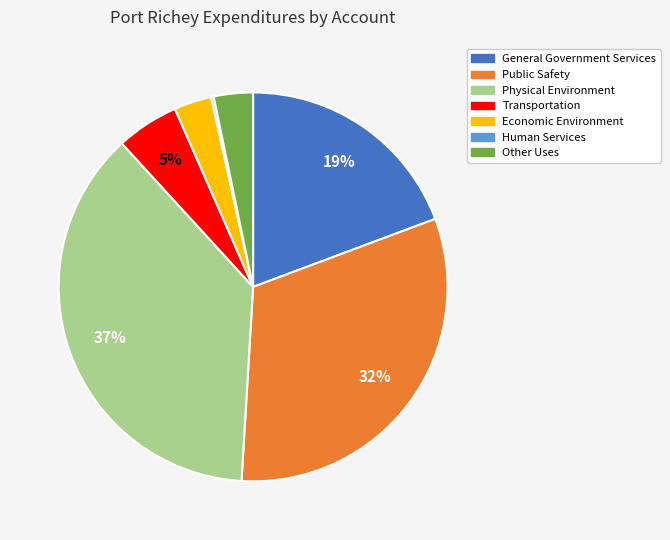

To the nearest percent, what is the average slice percentage?

14%